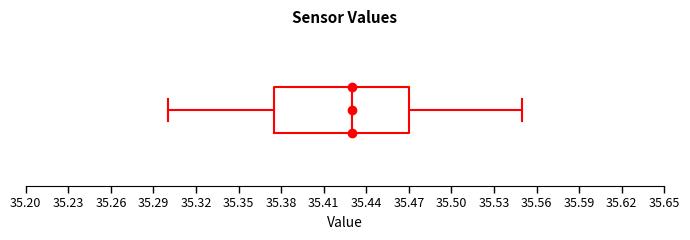

Where does the right whisker of the box end on the x-axis? The values are not printed on the chart, so give them approximately, as read against the axis.

35.550